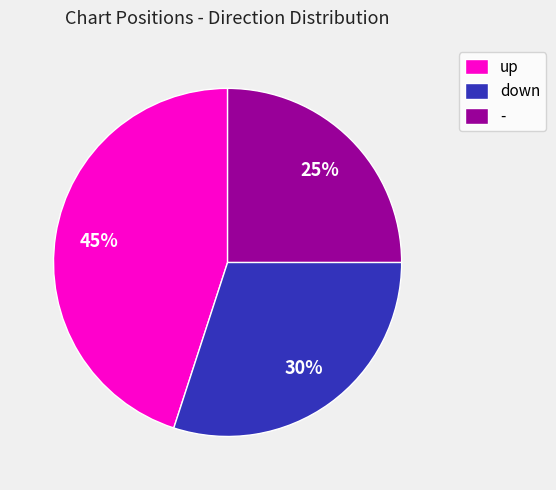

Is there a majority slice in this chart?

No